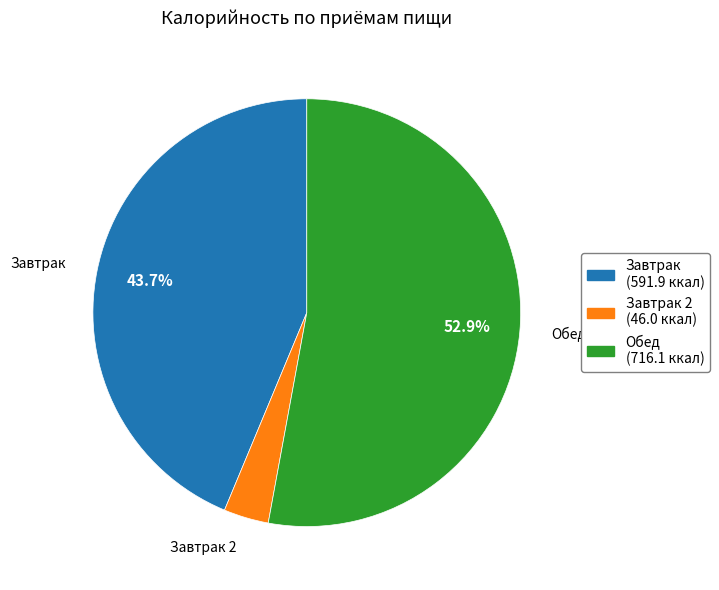

How many slices are in this pie chart?

3